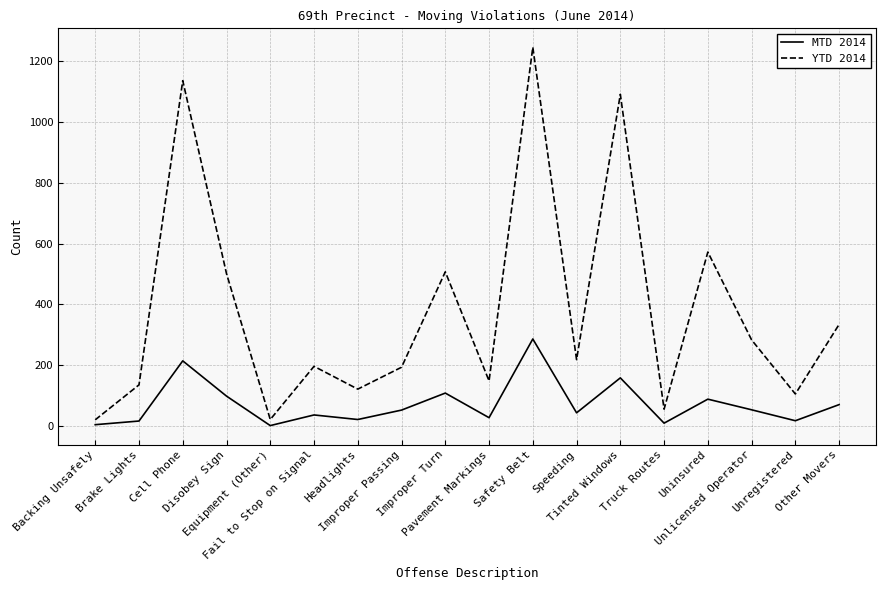

What is the average value of the YTD 2014 series?

382